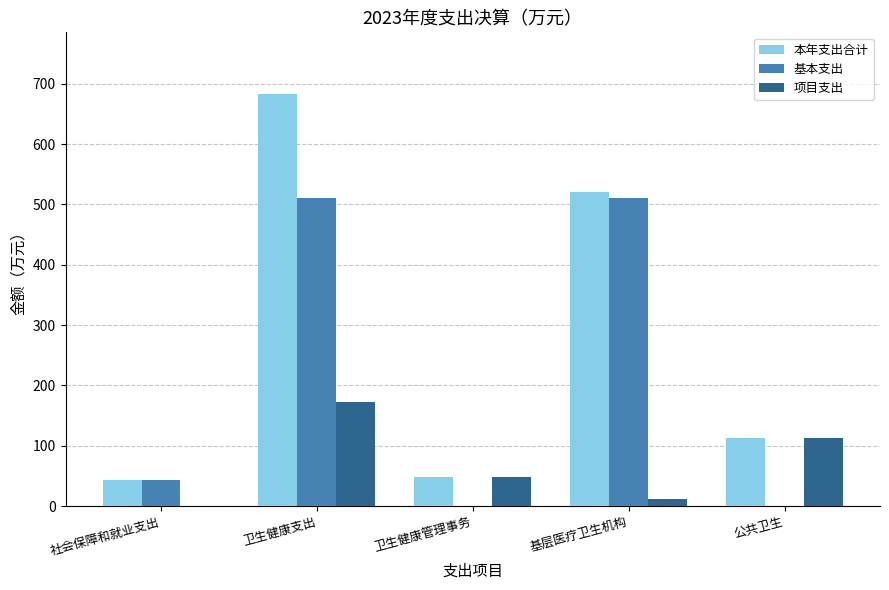

Reading left to right, what are all the values shown in this chart?

本年支出合计: 42.9	682.7	48.0	521.2	113.5
基本支出: 42.9	509.8	0.0	509.8	0.0
项目支出: 0.0	172.9	48.0	11.4	113.5